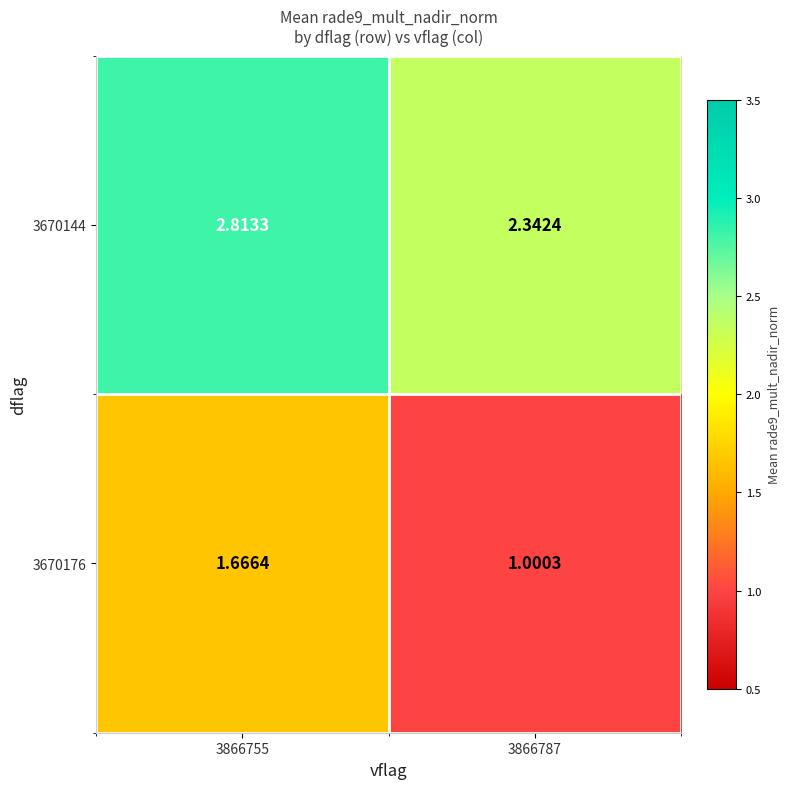

Is the value of 3670176 at 3866787 greater than the value of 3670144 at 3866755?

No